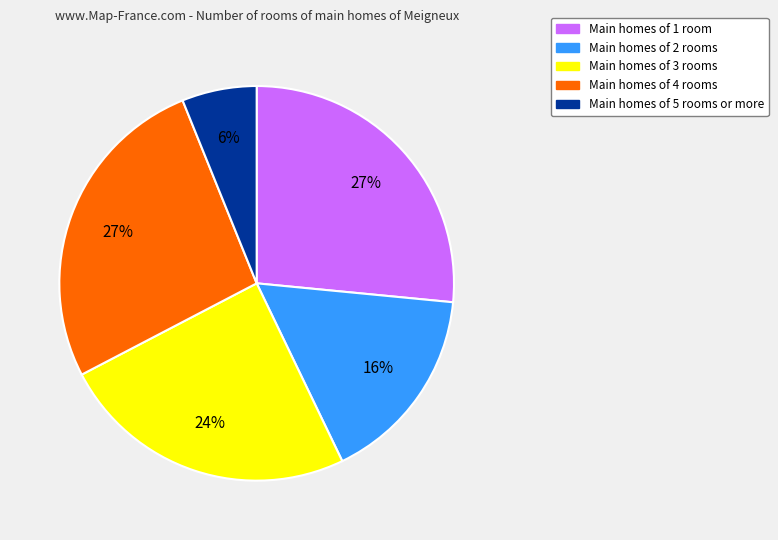

Which slice is the smallest?

Main homes of 5 rooms or more